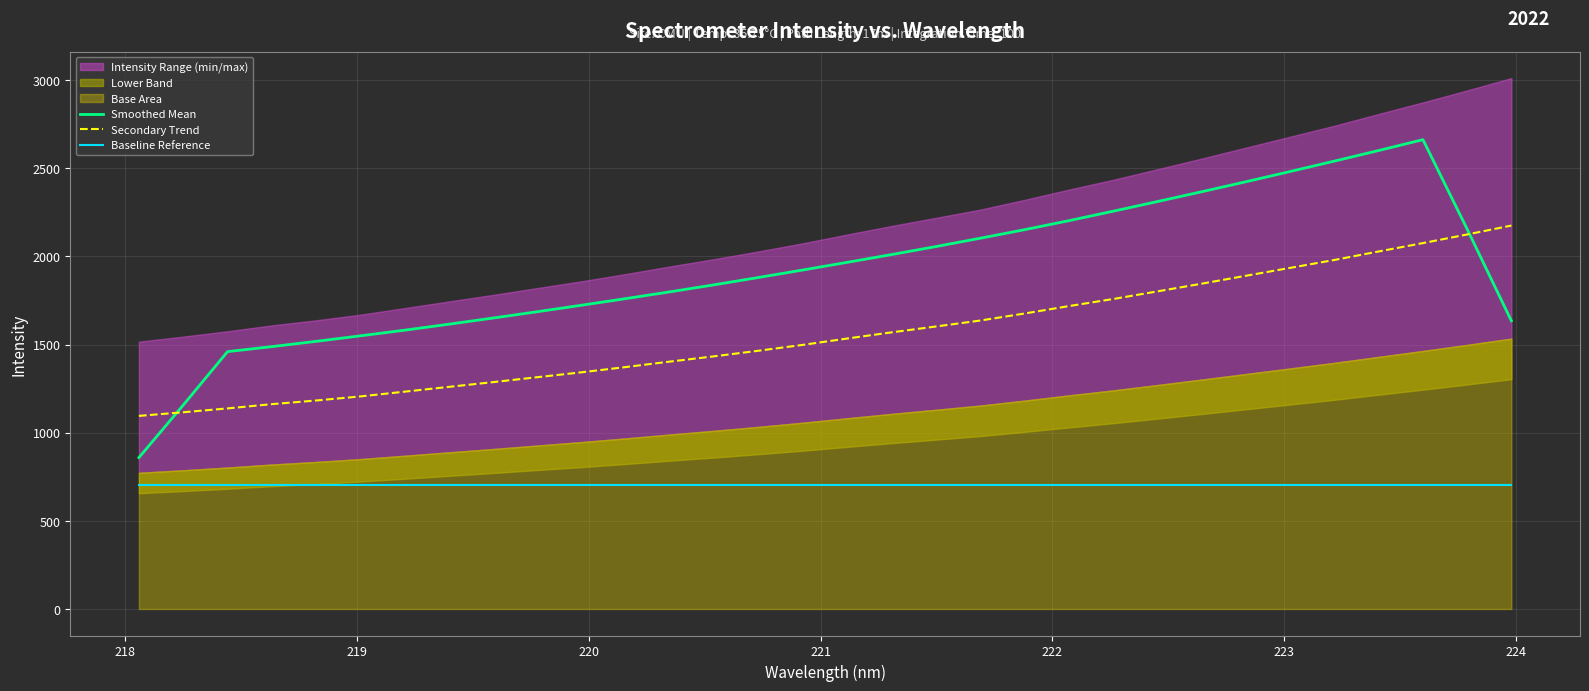

How many values in the Secondary Trend series are below 1534?

16